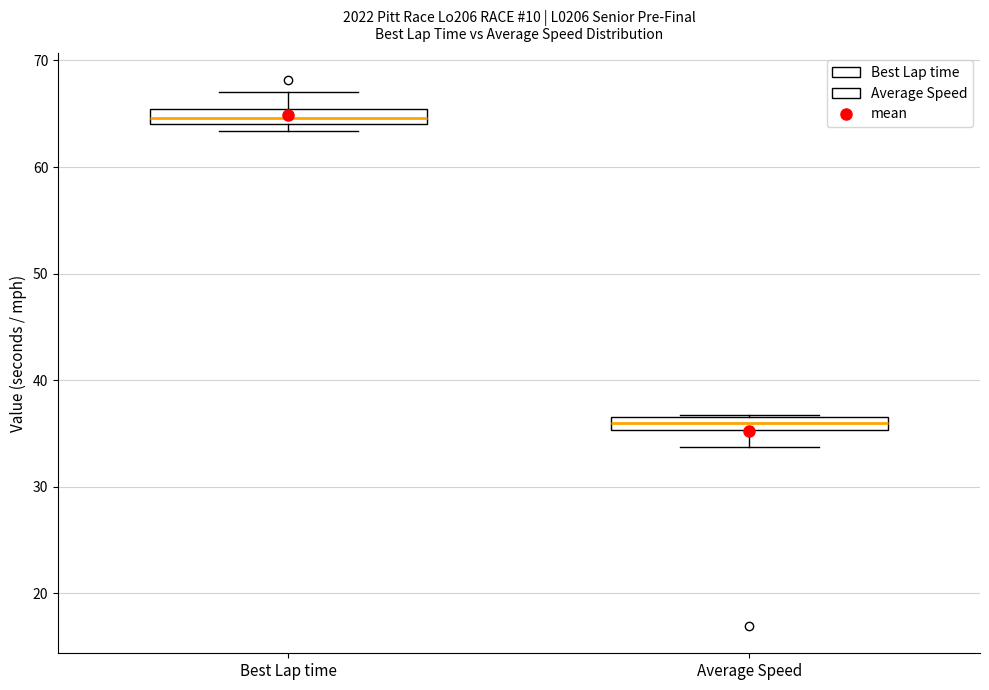

Which box's median line is the lowest?

Average Speed